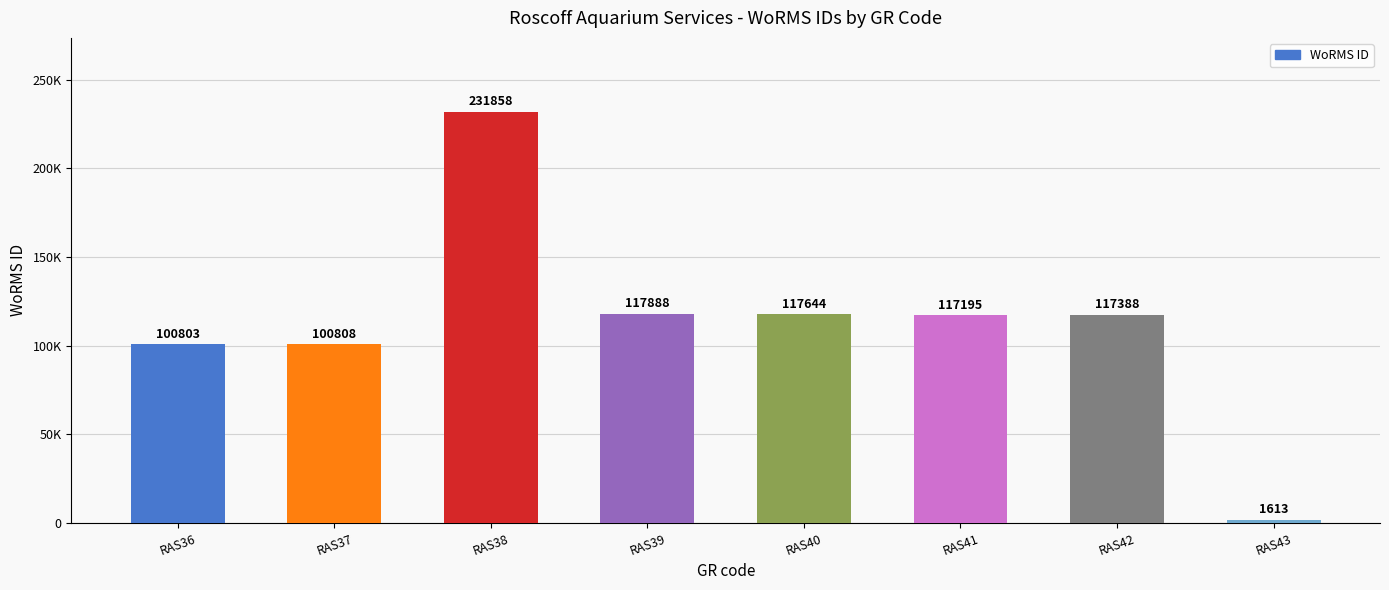

Is it true that the value at RAS41 is 117195?

True